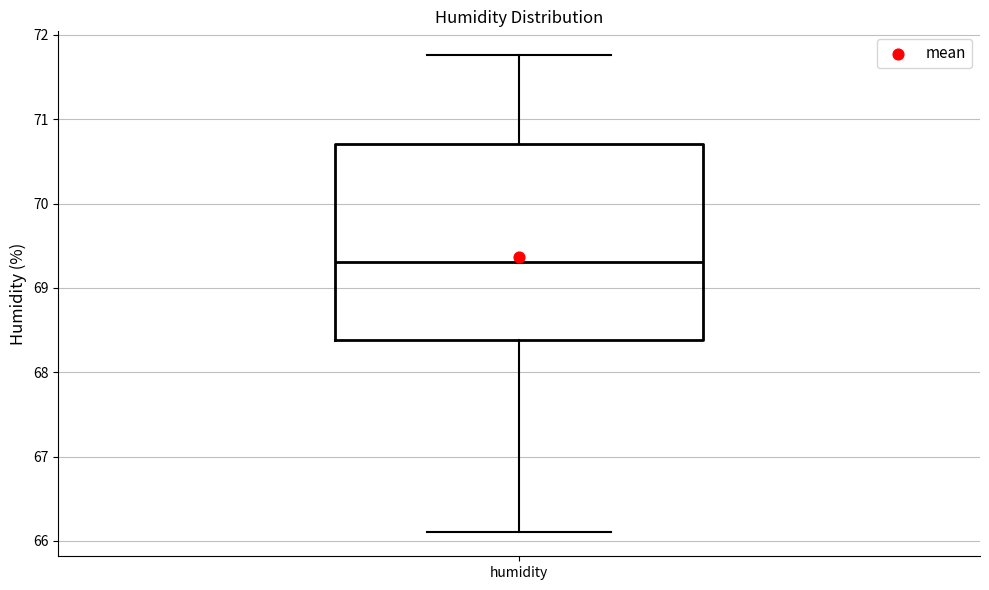

Transcribe this box plot: give where the median line is, the range the box spans, and where the two whiskers end, as read against the y-axis. The values are not printed on the chart, so give them approximately, as read against the axis.

median 69.3, box 68.4 to 70.7, whiskers 66.1 to 71.8